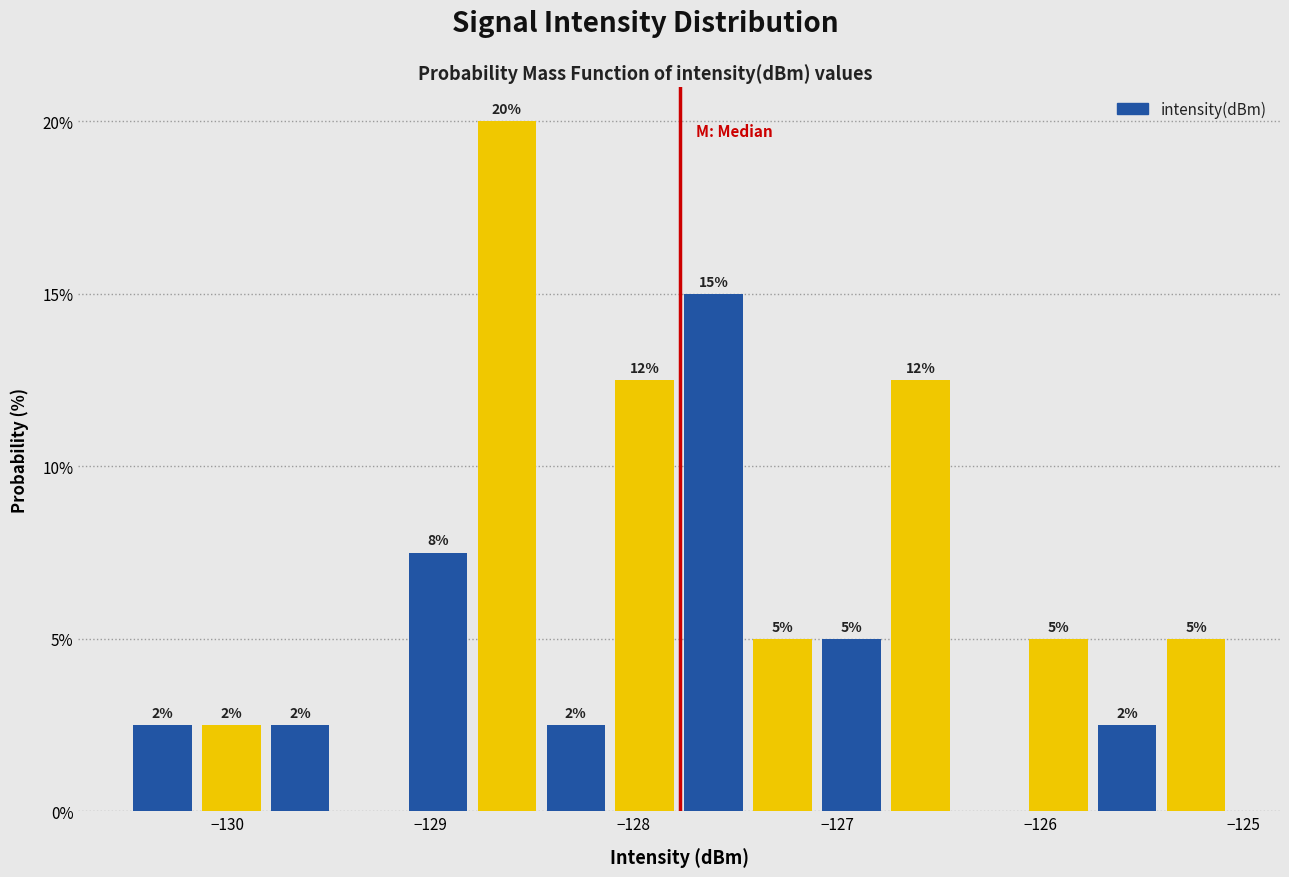

Read against the x-axis, roughly where is the centre of the tallest bar?

-128.6